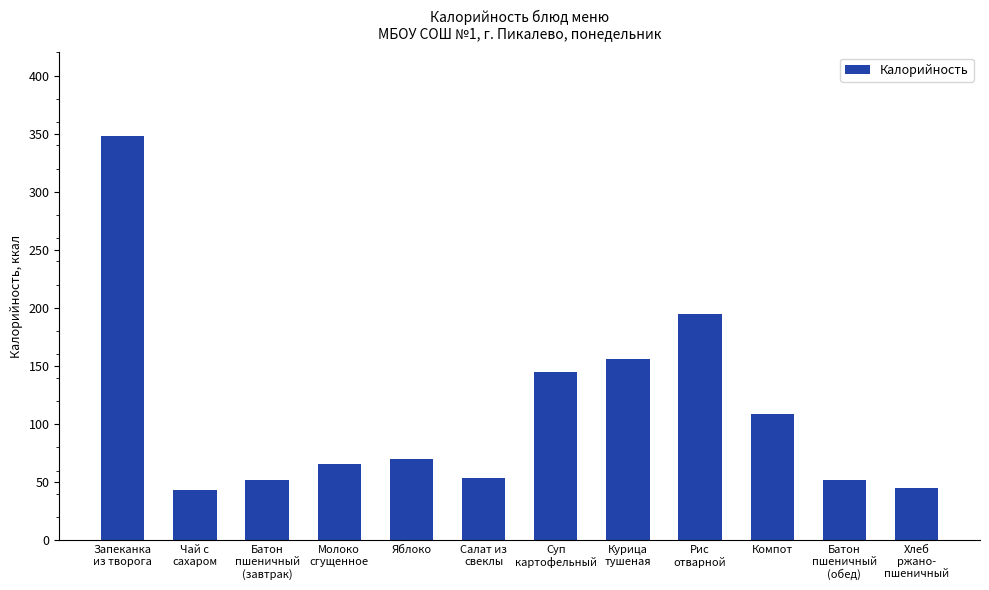

What is the greatest value displayed?

347.8